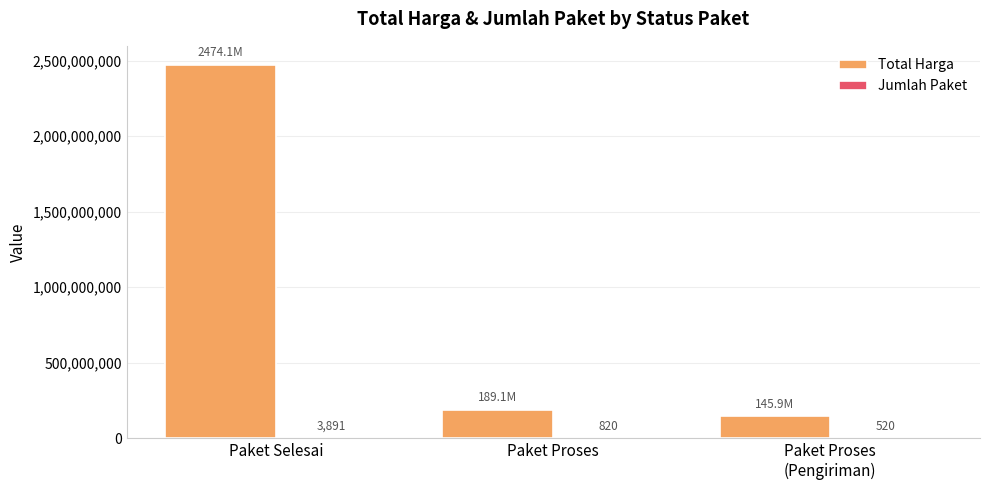

What is the sum of all Total Harga values?

2809060000